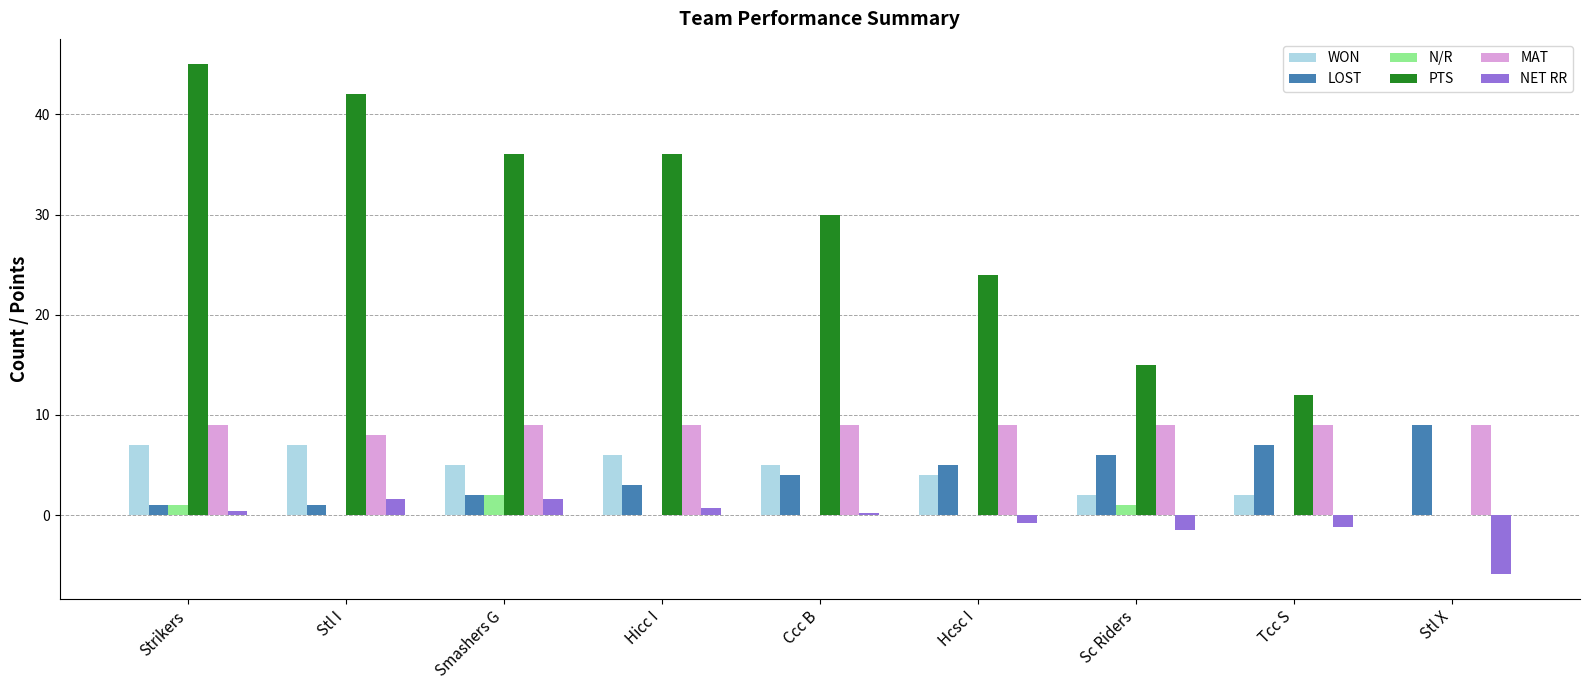

What is the maximum value for LOST?

9.0